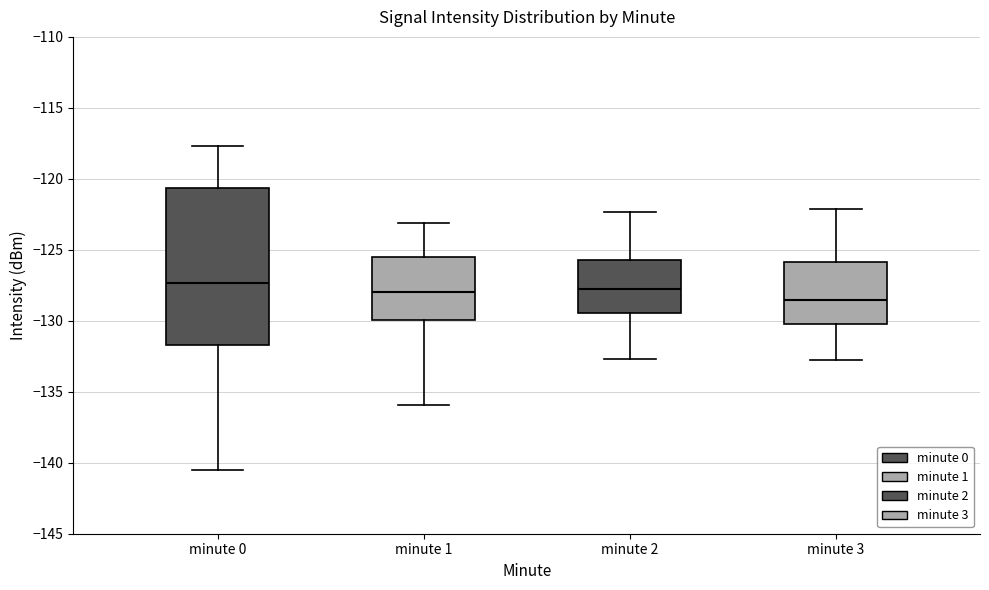

Where does the median line of the box for minute 2 sit on the y-axis? The values are not printed on the chart, so give them approximately, as read against the axis.

-128.0